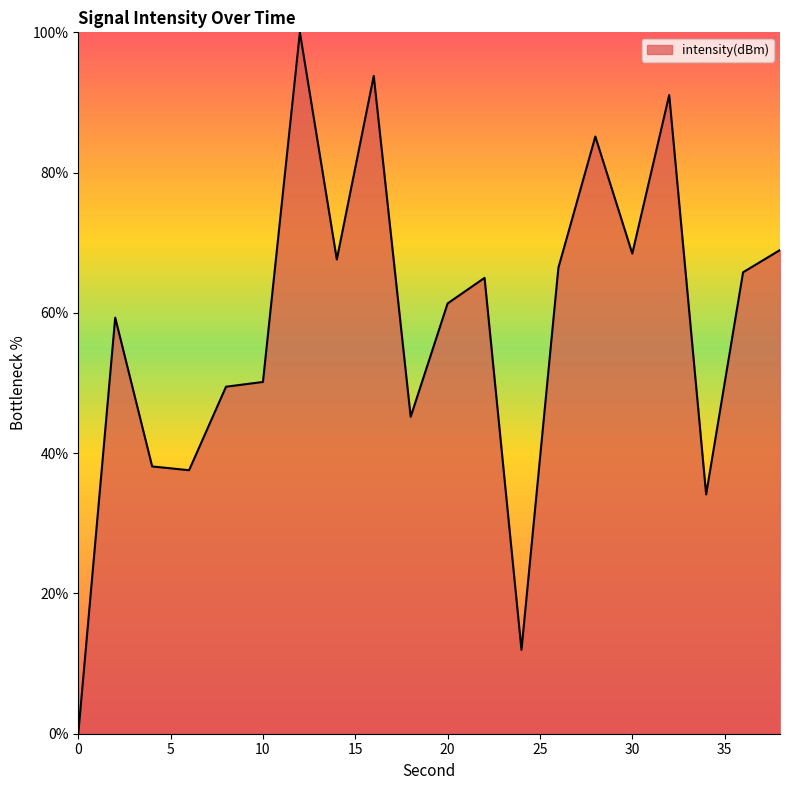

What is the maximum value shown in the chart?

100.0